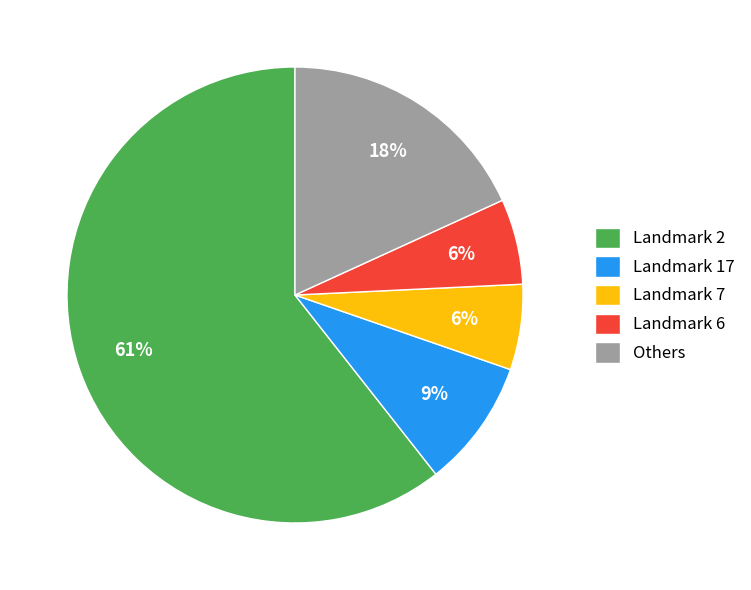

How many slices are in this pie chart?

5